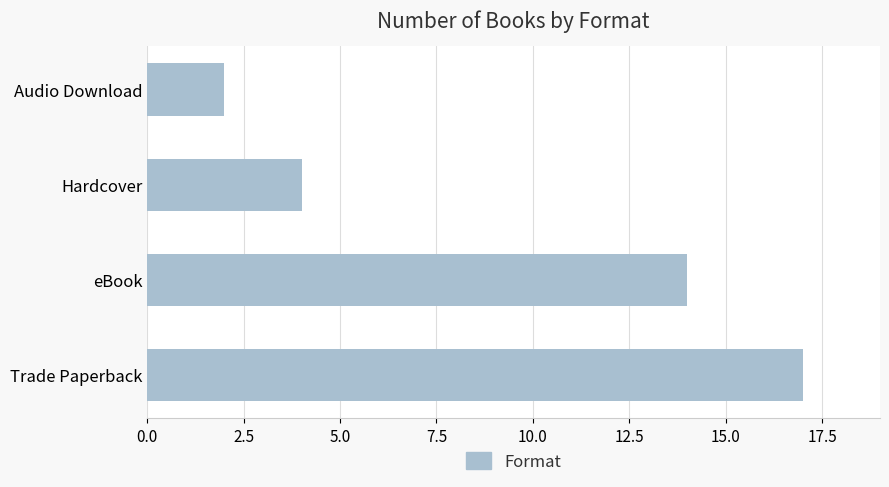

What is the difference between the maximum and minimum values?

15